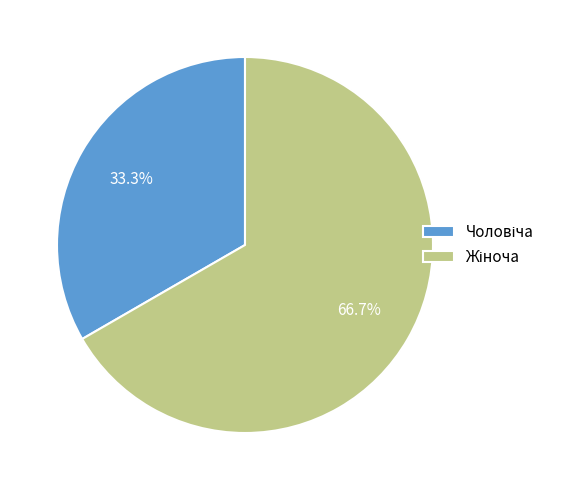

Does any single category account for the majority?

Yes